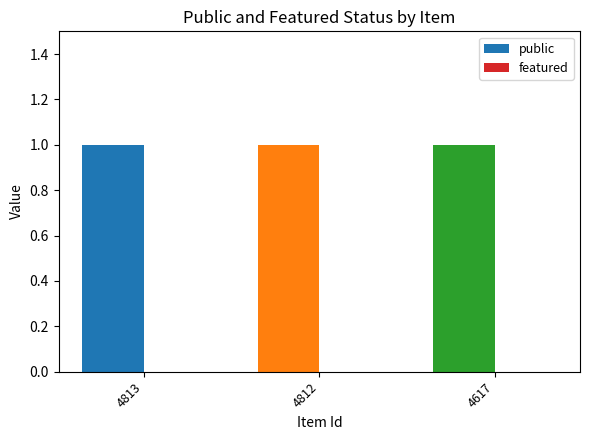

Count the number of categories in the chart.

3